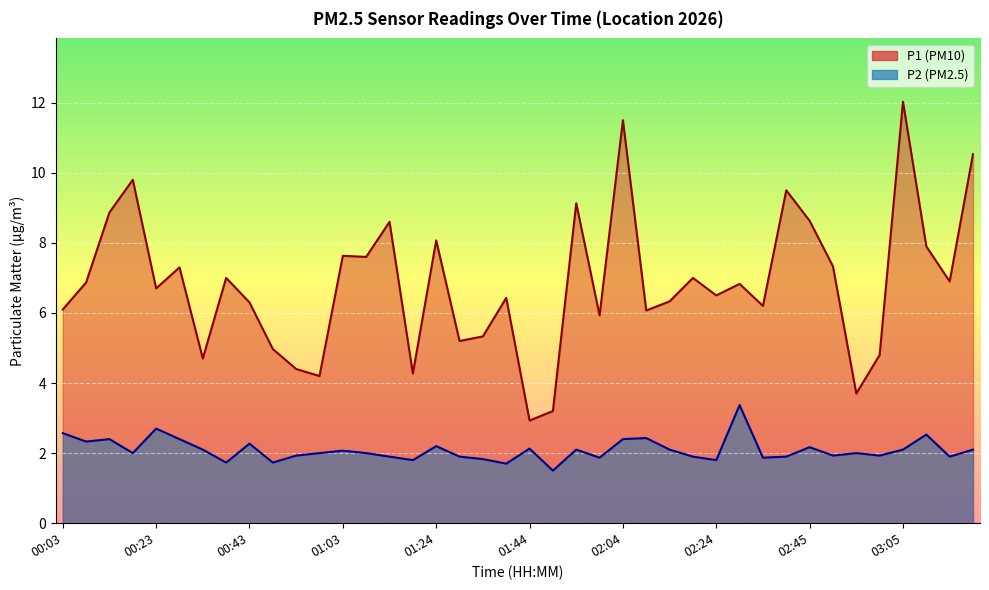

How many interior local valleys does the P2 series have?

13